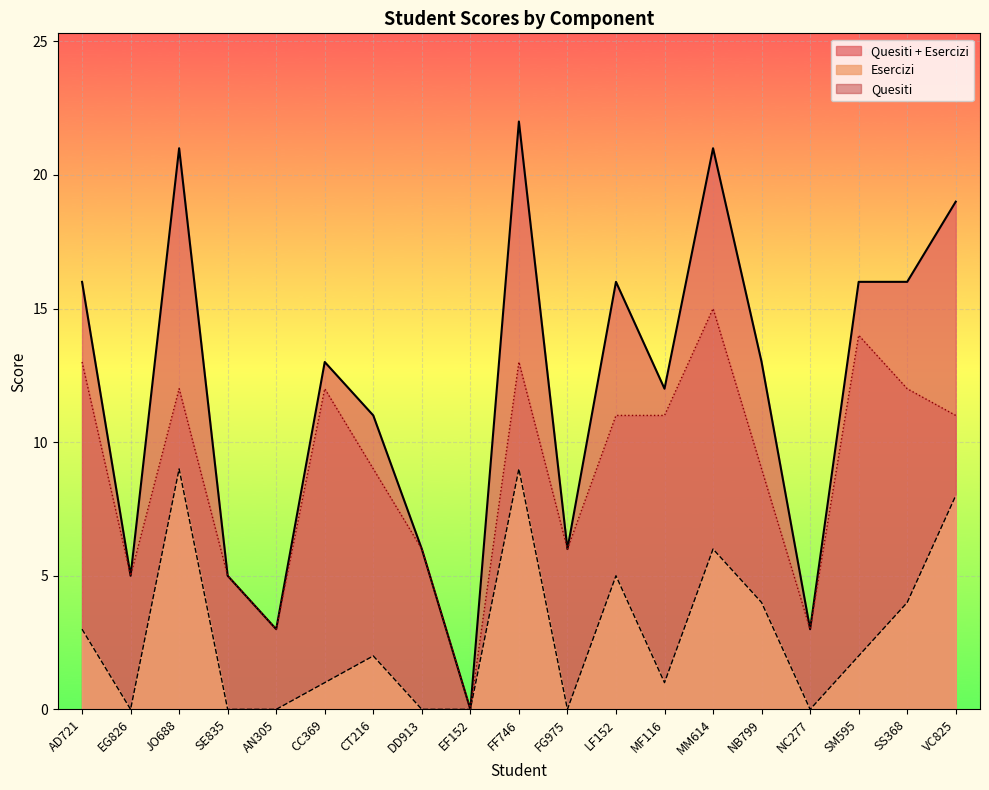

True or false: Esercizi has a value of 1 at SM595.

False